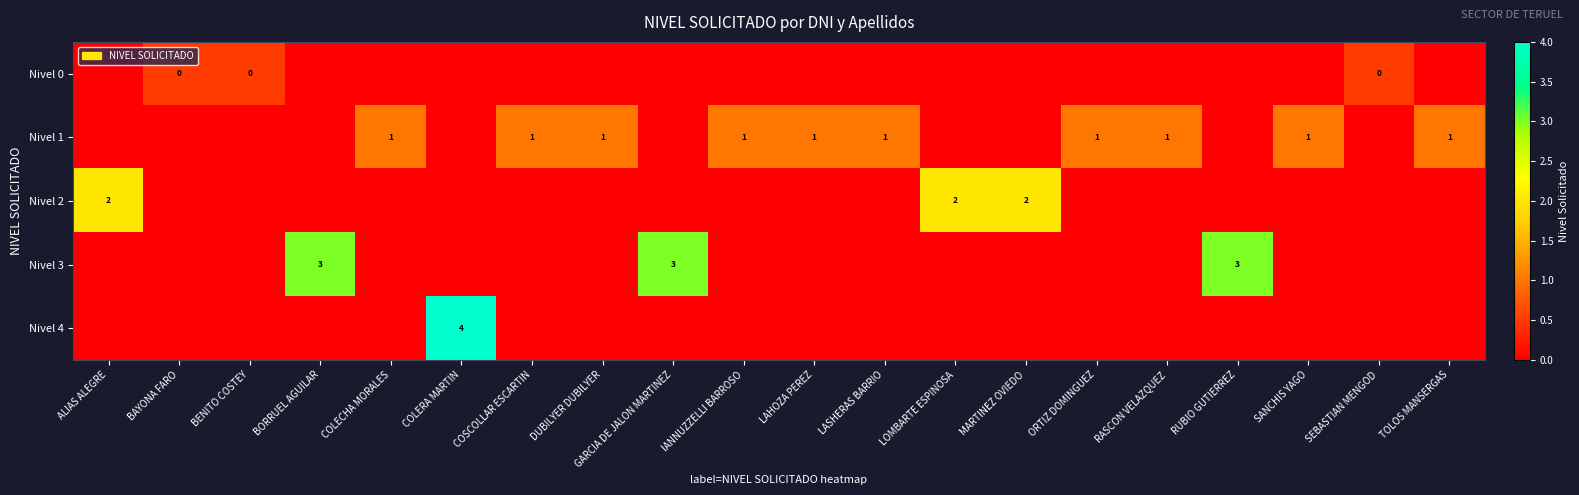

The Nivel 2 series shows 4 at MARTINEZ OVIEDO. True or false?

False